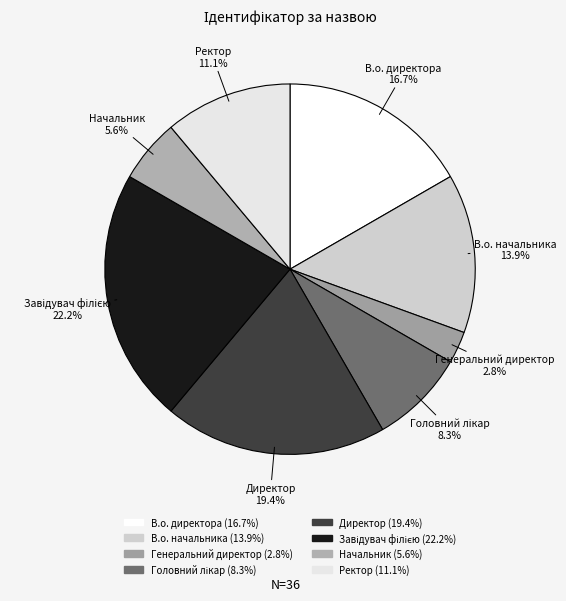

To the nearest percent, what is the difference between the largest and smallest slice percentages?

19%